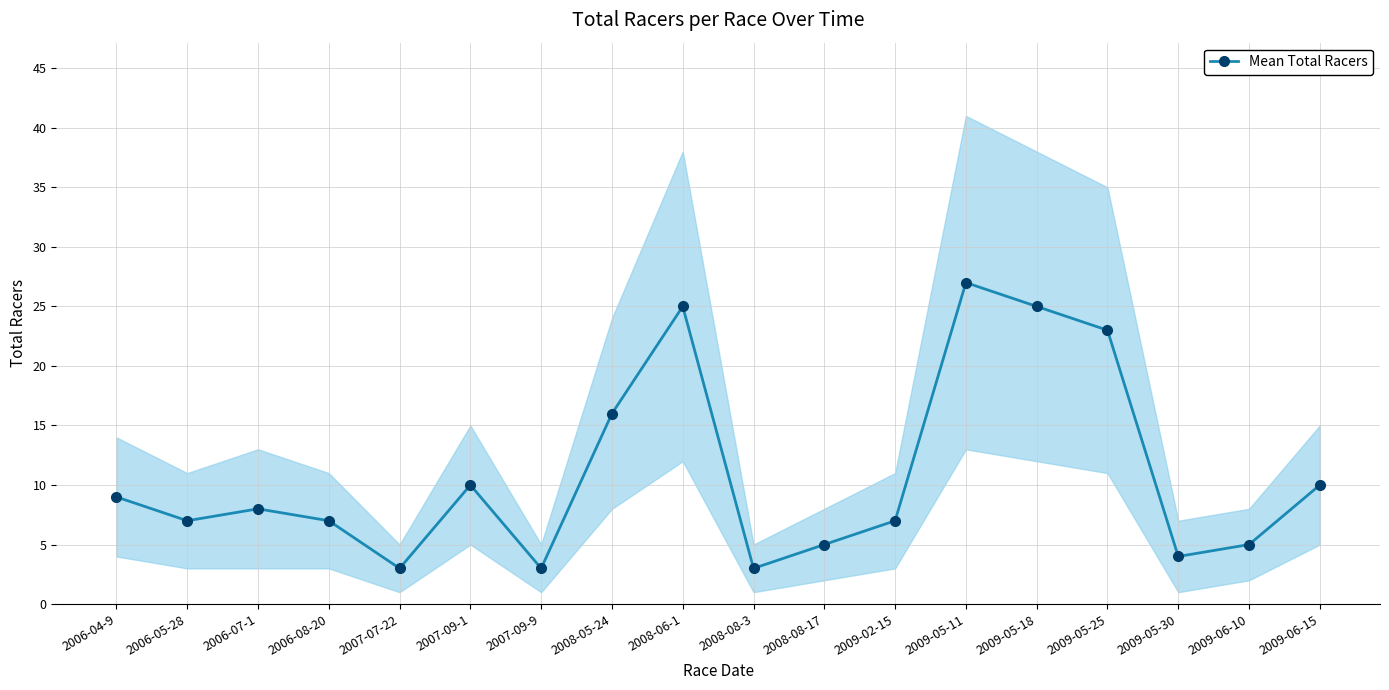

True or false: the data shows 2 at 2006-05-28.

False